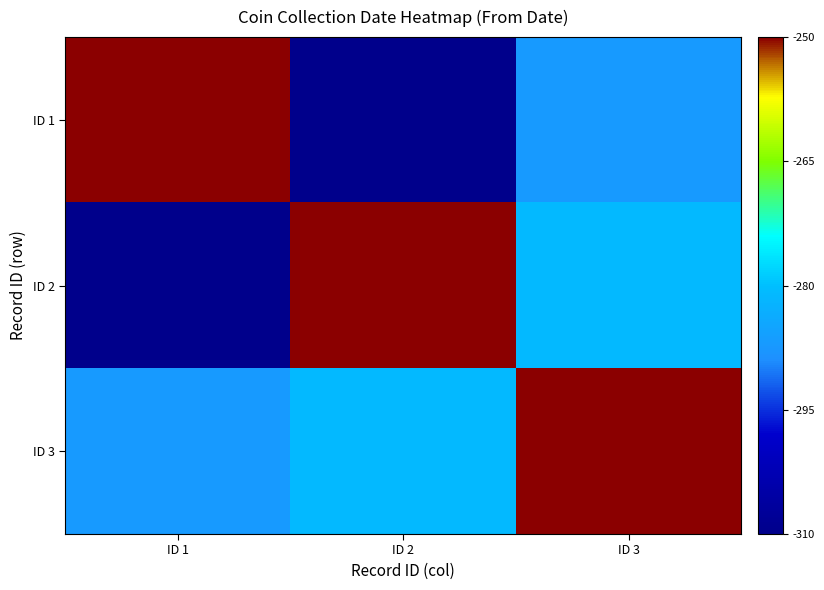

Reading right to left, list all the values displayed in this chart.

ID 1: ID 3=23	ID 2=0	ID 1=60
ID 2: ID 3=29	ID 2=60	ID 1=0
ID 3: ID 3=60	ID 2=29	ID 1=23